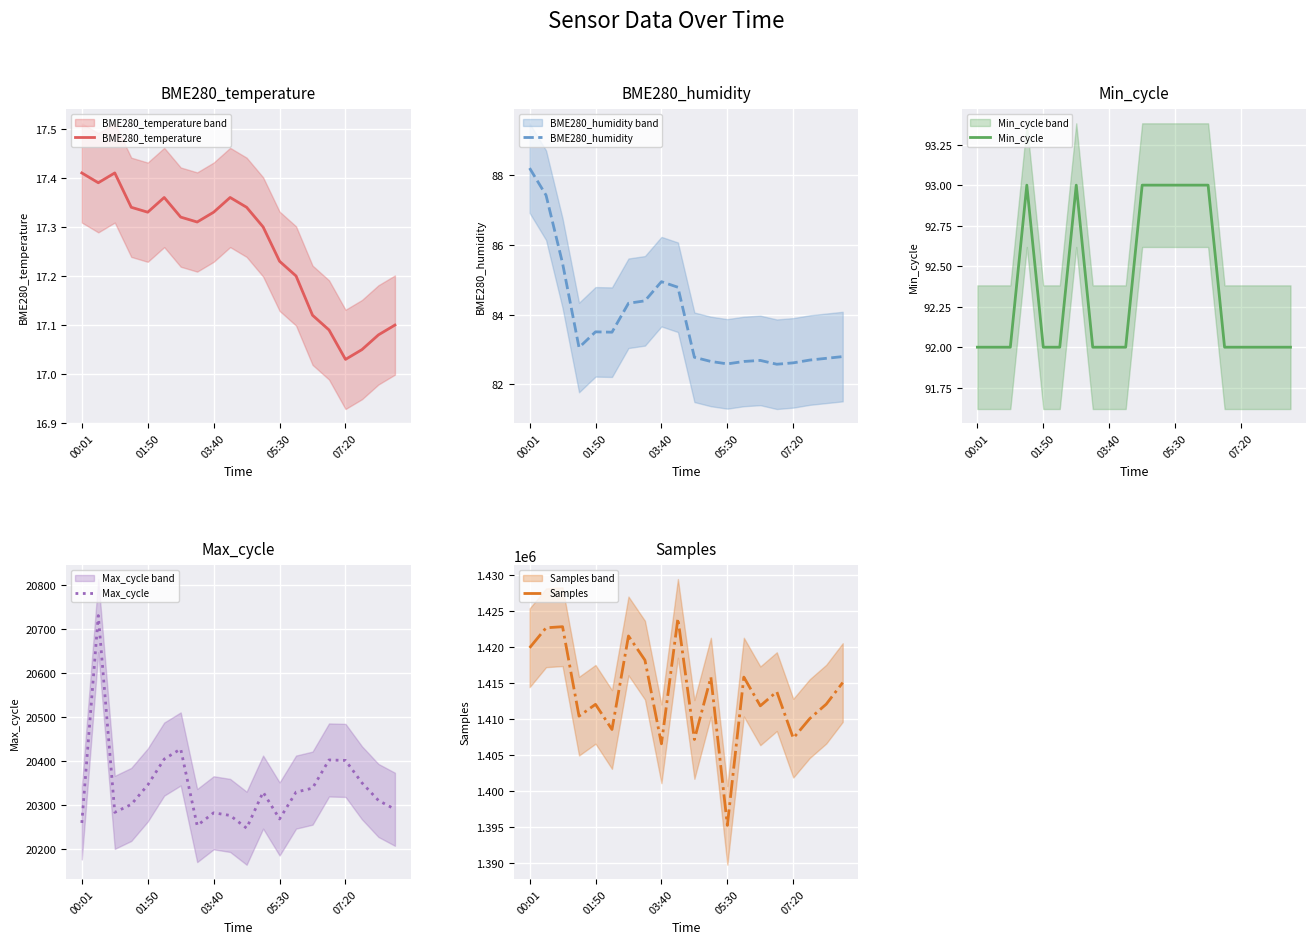

Reading left to right, transcribe all the data shown in this chart.

BME280_temperature: 17.4	17.4	17.4	17.3	17.3	17.4	17.3	17.3	17.3	17.4	17.3	17.3	17.2	17.2	17.1	17.1	17.0	17.1	17.1	17.1
BME280_humidity: 88.2	87.4	85.5	83.1	83.5	83.5	84.3	84.4	85.0	84.8	82.8	82.7	82.6	82.7	82.7	82.6	82.6	82.7	82.8	82.8
Min_cycle: 92.0	92.0	92.0	93.0	92.0	92.0	93.0	92.0	92.0	92.0	93.0	93.0	93.0	93.0	93.0	92.0	92.0	92.0	92.0	92.0
Max_cycle: 20259.0	20730.0	20283.0	20301.0	20345.0	20404.0	20427.0	20253.0	20282.0	20276.0	20247.0	20329.0	20268.0	20329.0	20338.0	20402.0	20401.0	20350.0	20310.0	20290.0
Samples: 1419825.0	1422606.0	1422759.0	1410338.0	1411978.0	1408485.0	1421474.0	1418112.0	1406497.0	1423911.0	1407098.0	1415756.0	1395172.0	1415756.0	1411770.0	1413737.0	1407277.0	1410000.0	1412000.0	1415000.0